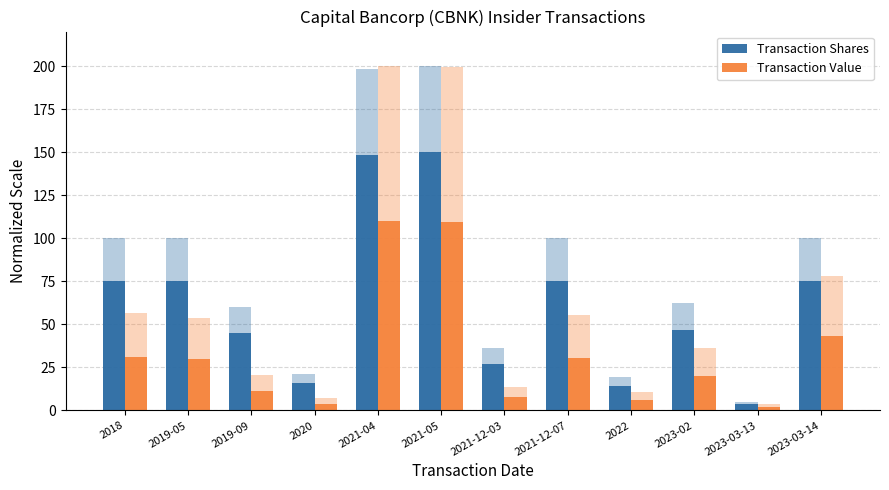

Where is Transaction Value nearest to the value 55?

2023-03-14